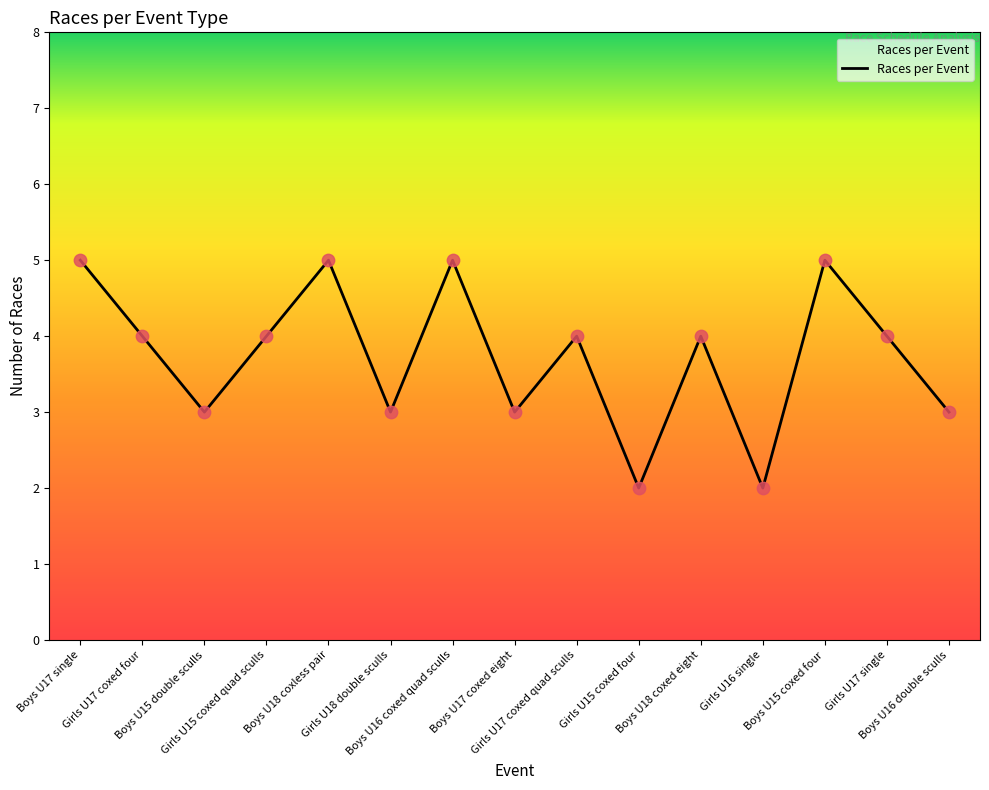

Between Boys U16 coxed quad sculls and Girls U17 single, which is larger?

Boys U16 coxed quad sculls